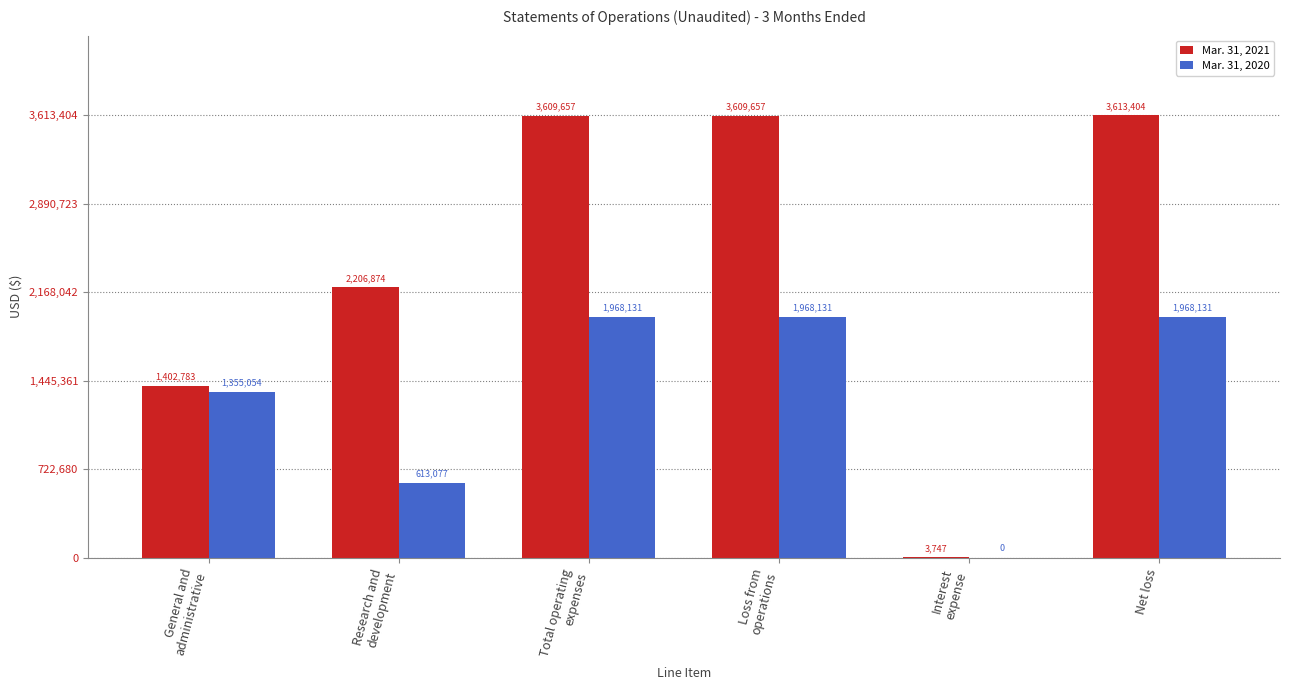

Is it true that Mar. 31, 2021 equals 6317432 at Loss from
operations?

False